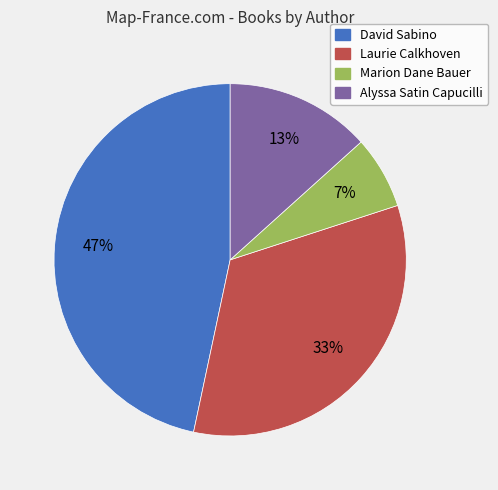

To the nearest percent, what is the average slice percentage?

25%